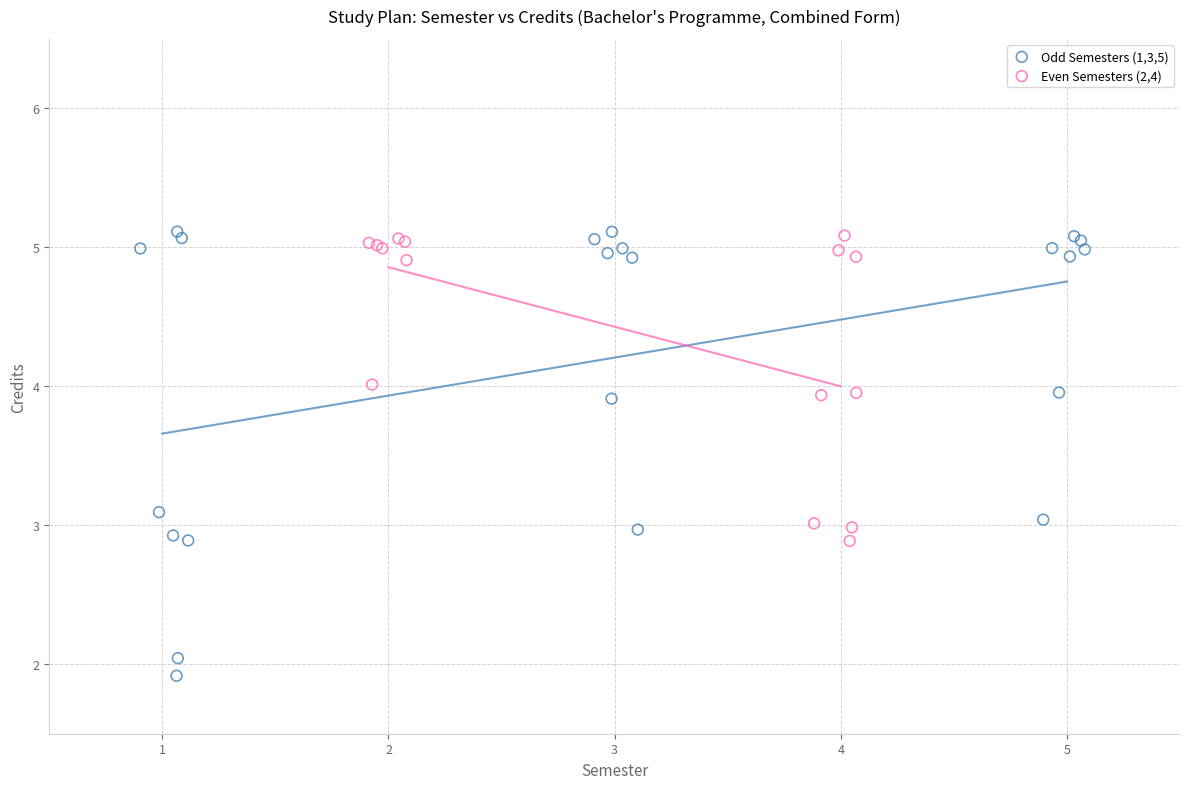

Which series contains the lowest Y value?

Odd Semesters (1,3,5)